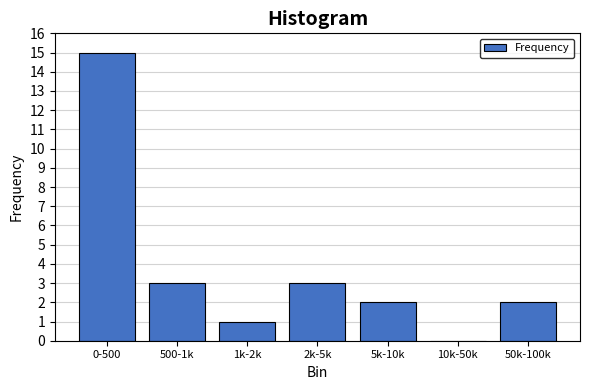

Reading left to right, what are all the values shown in this chart?

0-500=15	500-1k=3	1k-2k=1	2k-5k=3	5k-10k=2	10k-50k=0	50k-100k=2